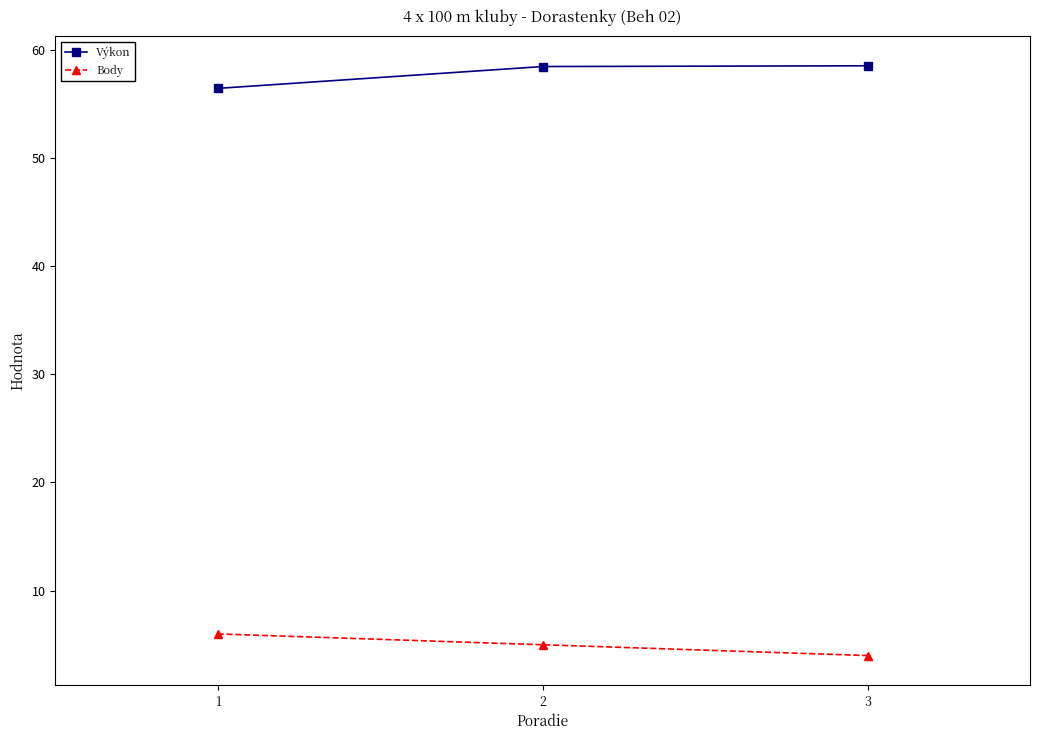

At 1, list the series in order from smallest to largest.

Body, Výkon